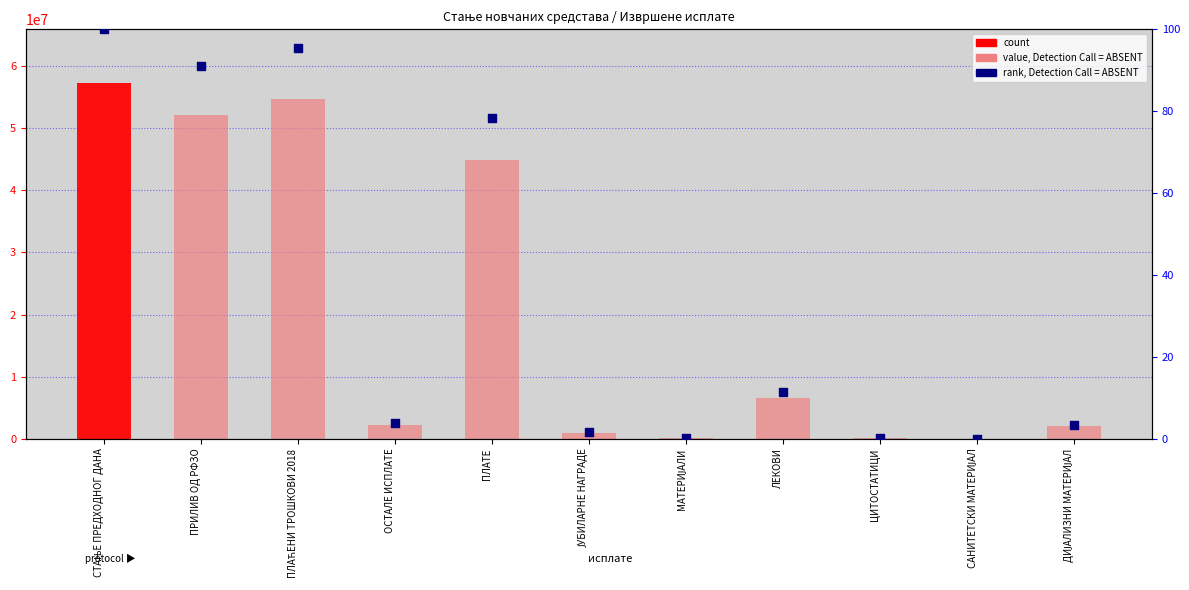

Which series contains the highest Y value?

value, Detection Call = ABSENT